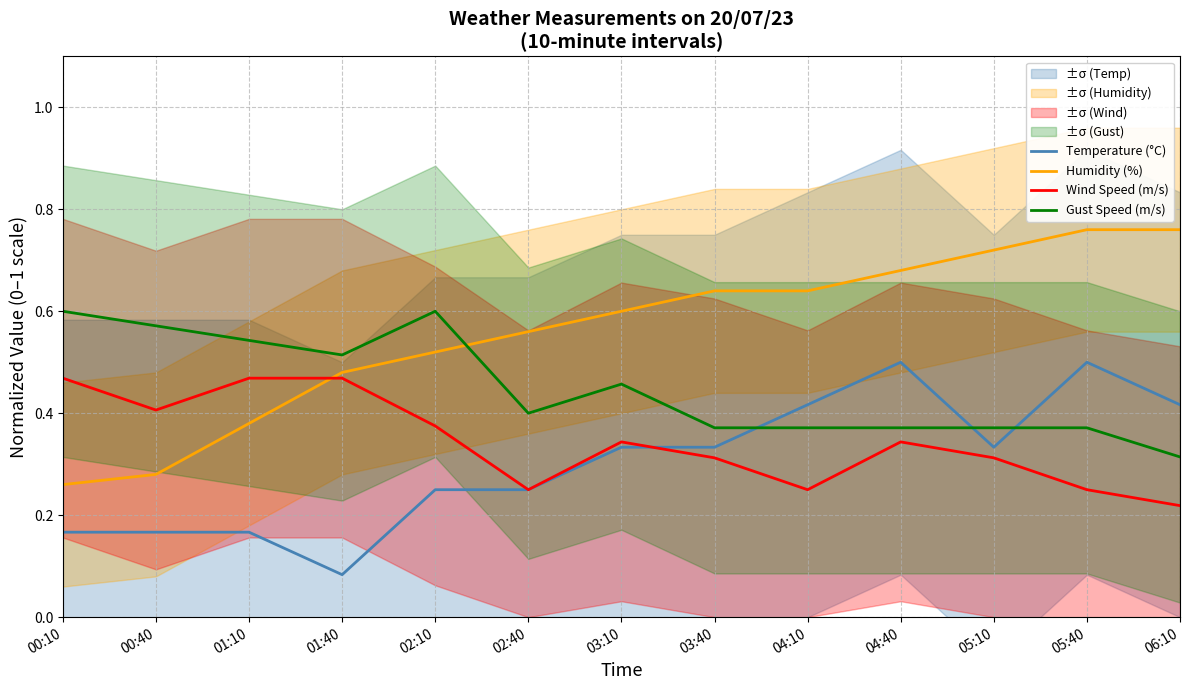

Reading left to right, what are all the values shown in this chart?

Temperature (°C): 0.2	0.2	0.2	0.1	0.3	0.3	0.3	0.3	0.4	0.5	0.3	0.5	0.4
Humidity (%): 0.3	0.3	0.4	0.5	0.5	0.6	0.6	0.6	0.6	0.7	0.7	0.8	0.8
Wind Speed (m/s): 0.5	0.4	0.5	0.5	0.4	0.2	0.3	0.3	0.2	0.3	0.3	0.2	0.2
Gust Speed (m/s): 0.6	0.6	0.5	0.5	0.6	0.4	0.5	0.4	0.4	0.4	0.4	0.4	0.3